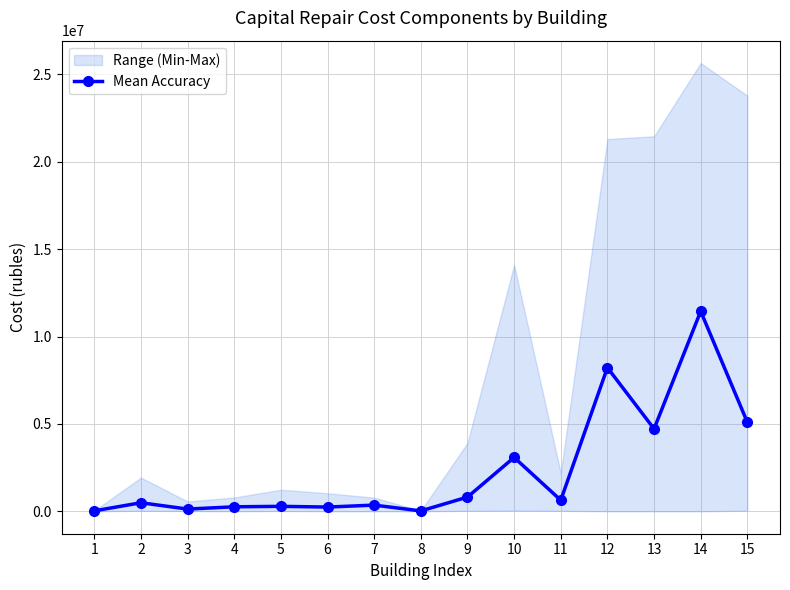

How many categories are shown in the chart?

15